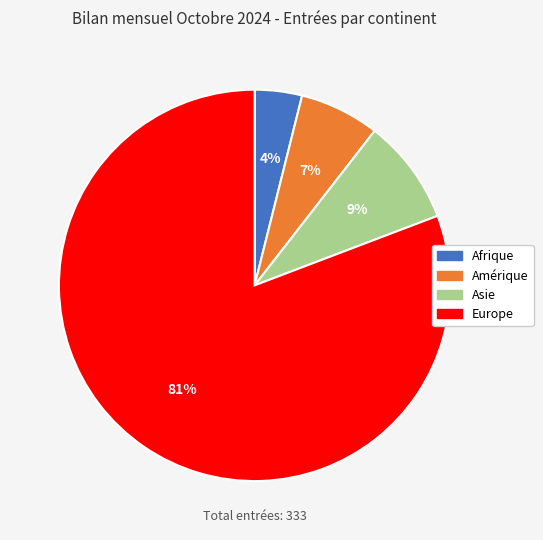

Between Europe and Amérique, which is larger?

Europe